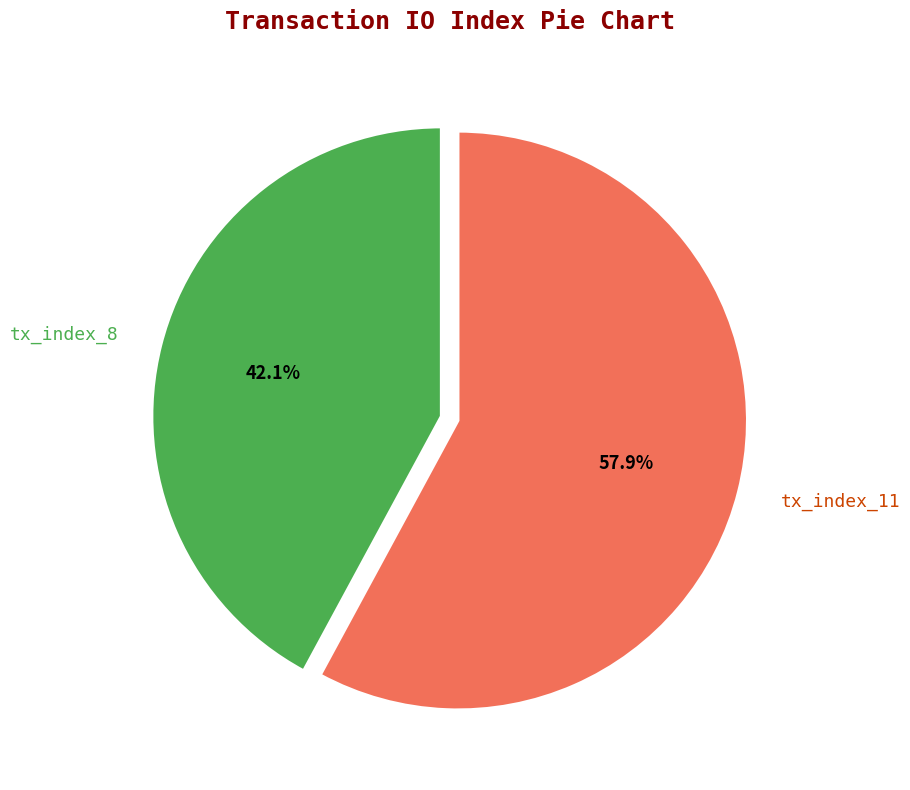

Is it true that tx_index_8 is 55% of the pie?

False